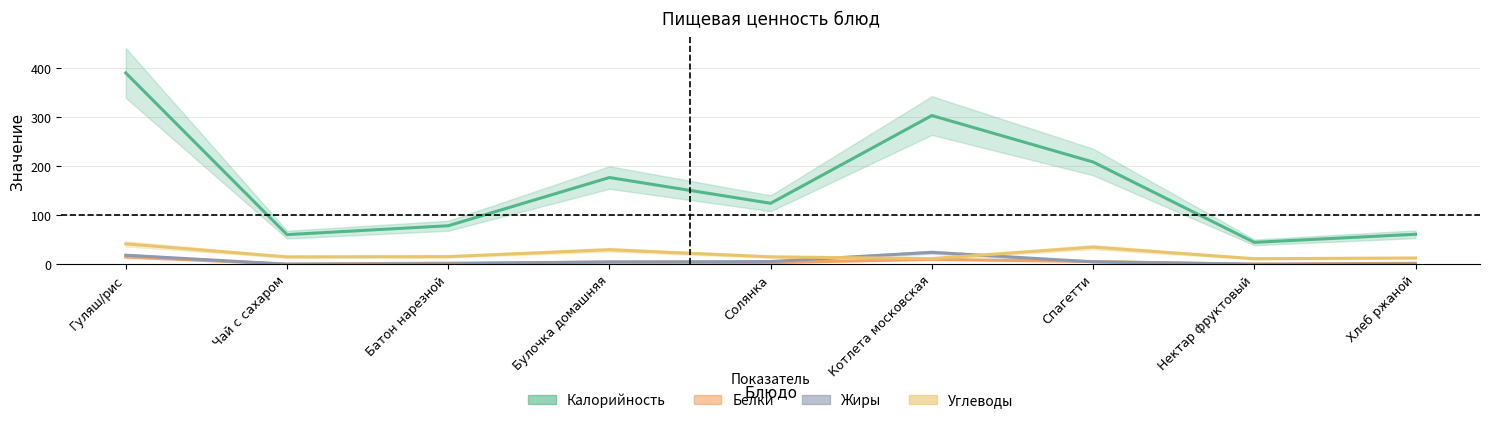

Which category has the lowest value across all series?

Нектар фруктовый